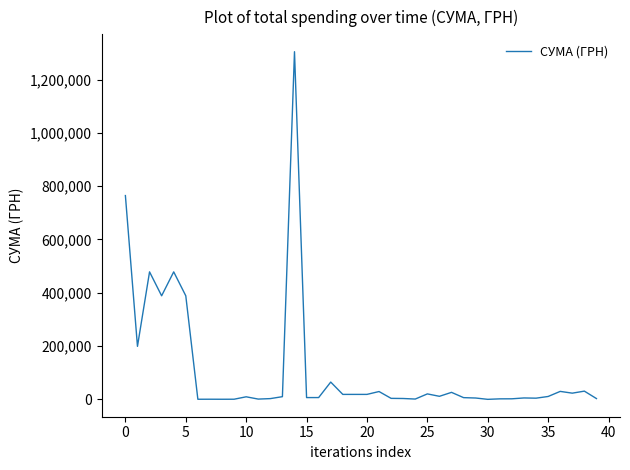

What is the greatest value displayed?

1304429.5